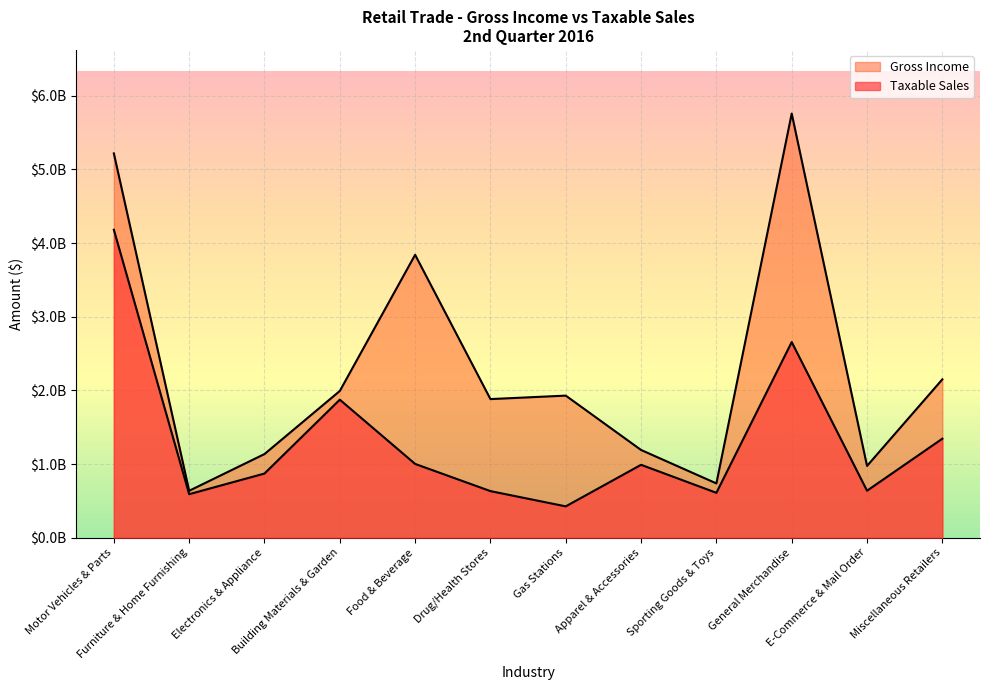

What is the spread (max minus min) of values at Electronics & Appliance?

264519022